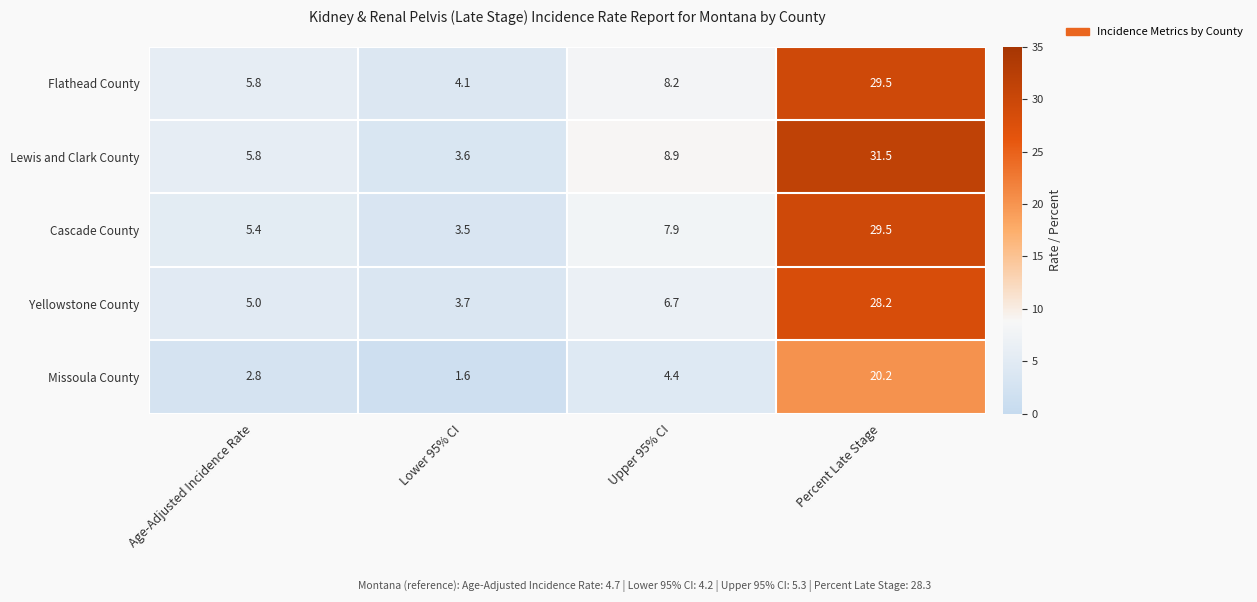

Between Age-Adjusted Incidence Rate and Percent Late Stage, which series saw the biggest shift?

Lewis and Clark County